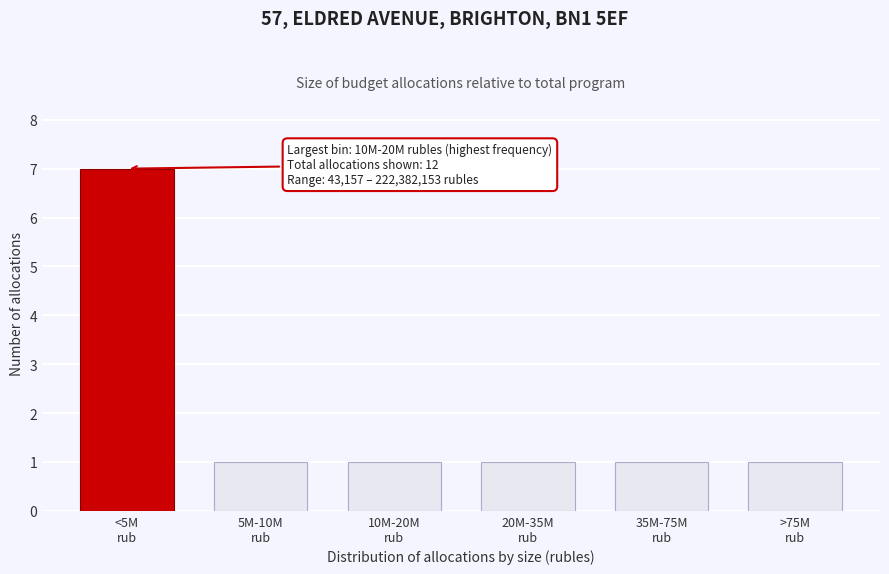

Reading right to left, what are all the values shown in this chart?

1	1	1	1	1	7